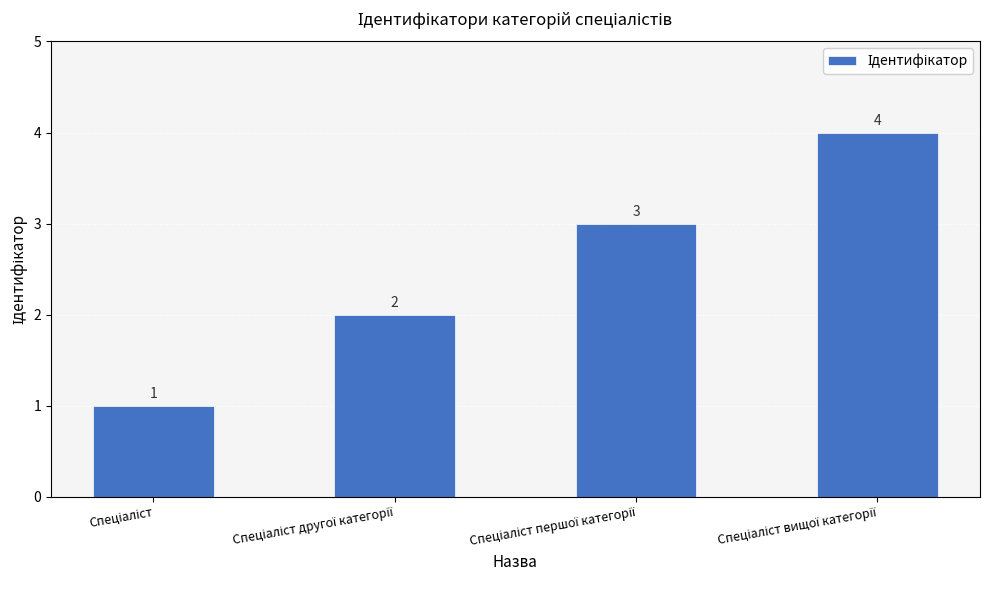

What is the value of the 1st bar from the left?

1